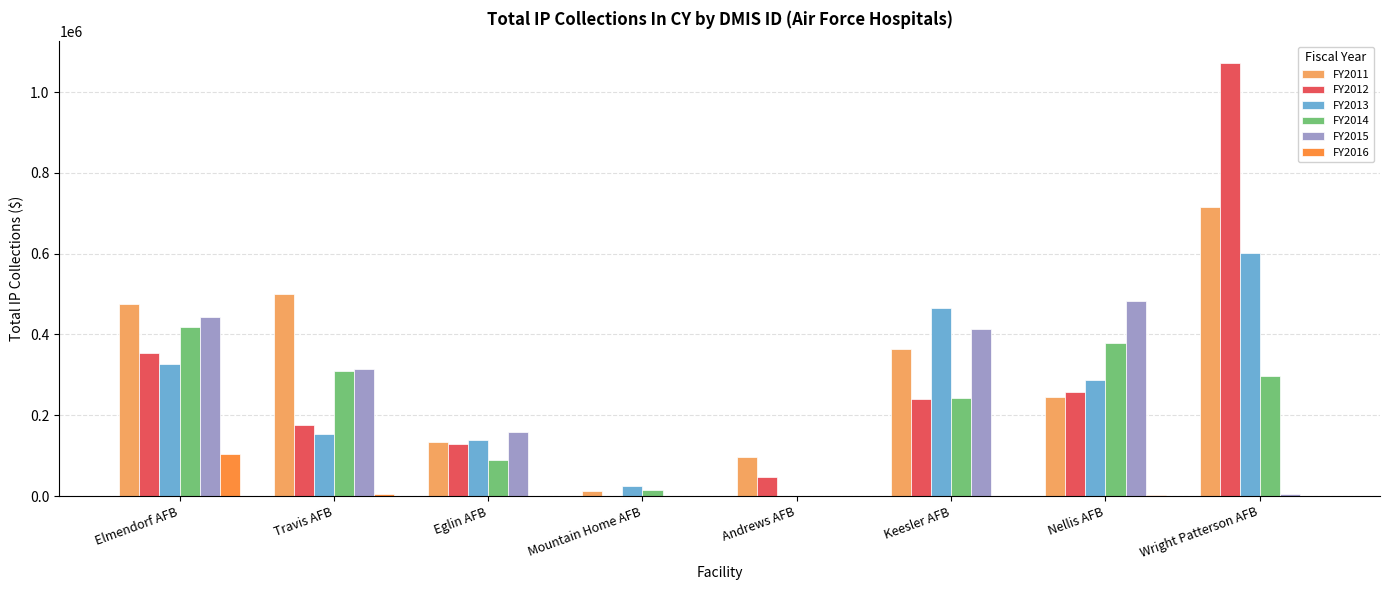

Are the bars grouped side by side (vs. stacked)?

Yes